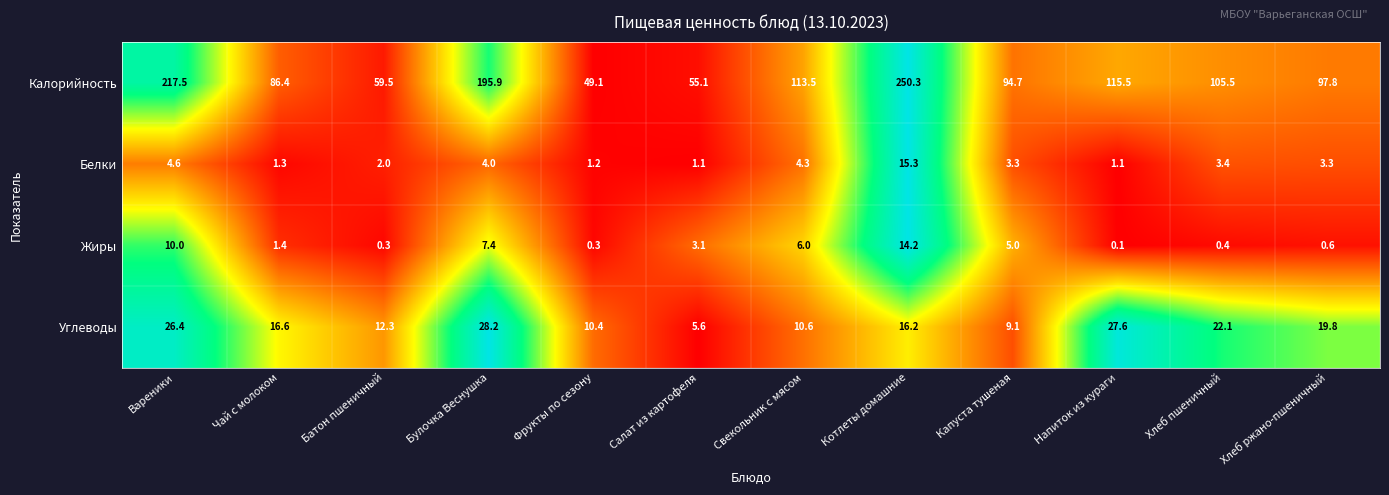

What is the maximum value shown in the chart?

250.3